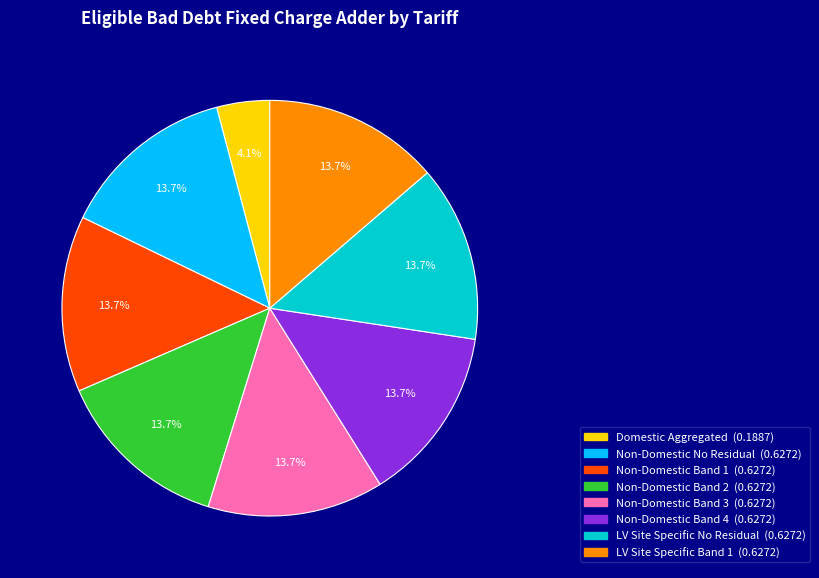

Is there a majority slice in this chart?

No